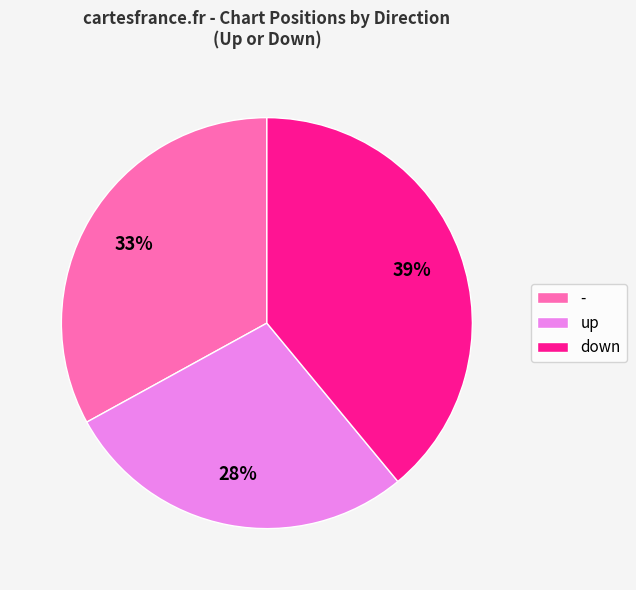

Combined, do down and - account for over 50%?

Yes